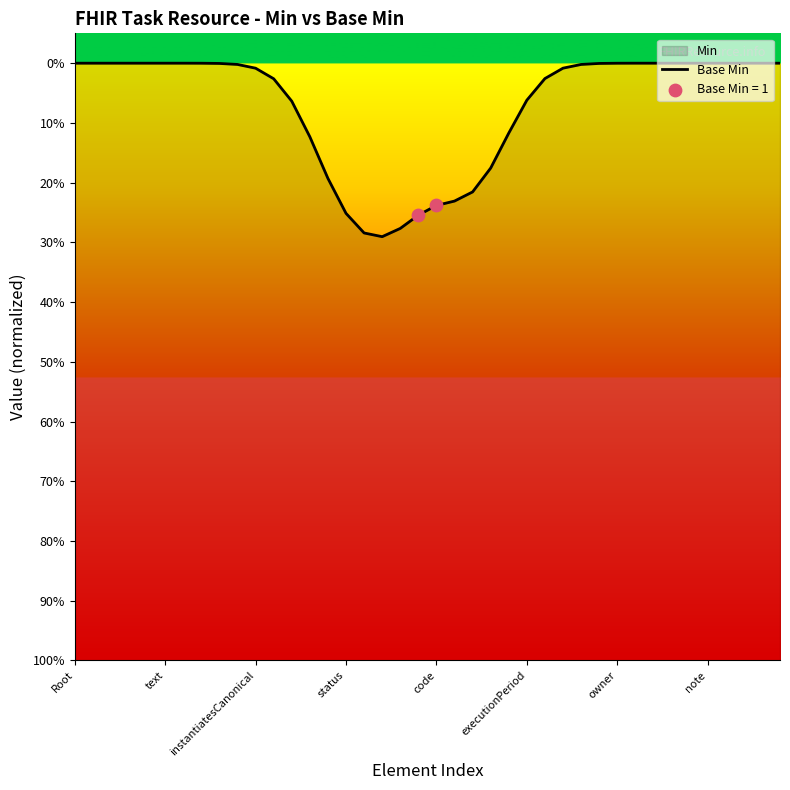

Between 28 and 39, which is larger?

39